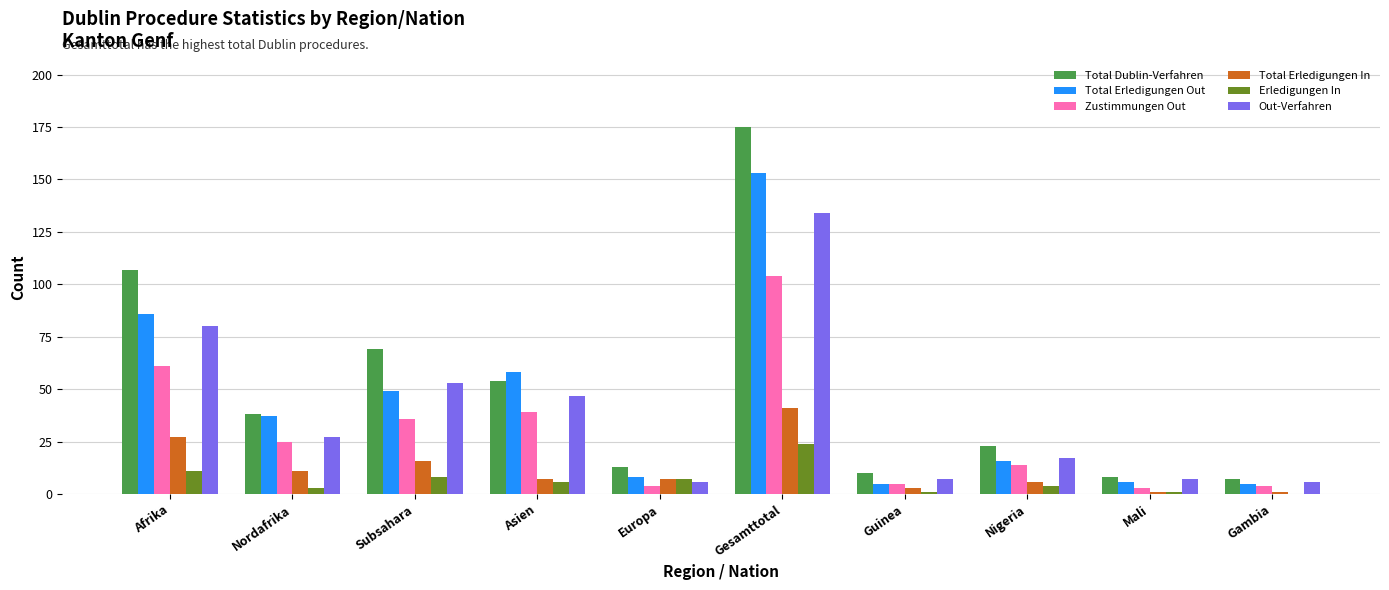

Between Subsahara and Gesamttotal, which series saw the biggest shift?

Total Dublin-Verfahren